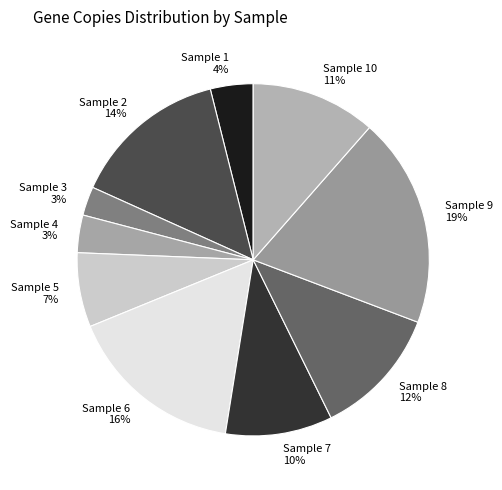

Do Sample 5 and Sample 6 together represent more than half of the pie?

No